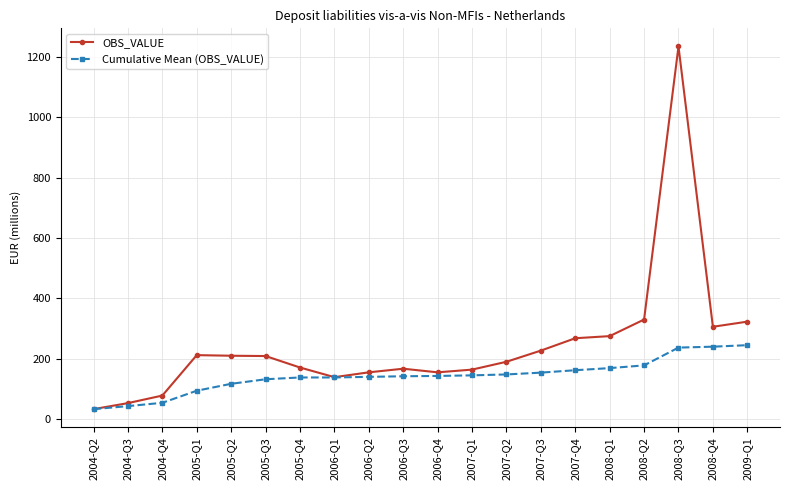

In OBS_VALUE, how many points are higher than both neighbors (excluding endpoints)?

3